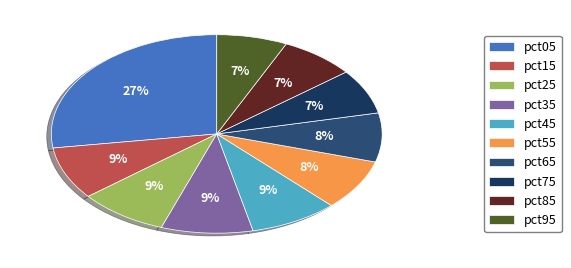

Combined, do pct45 and pct25 account for over 50%?

No